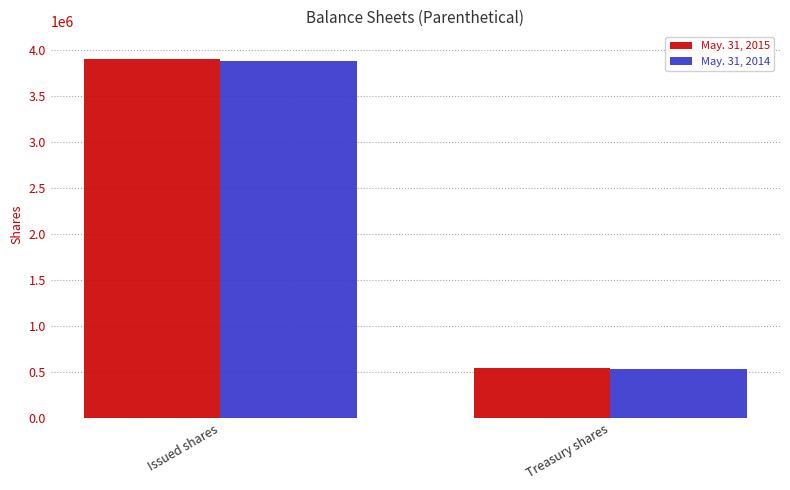

Rank the series by their maximum value, from lowest to highest.

May. 31, 2014, May. 31, 2015